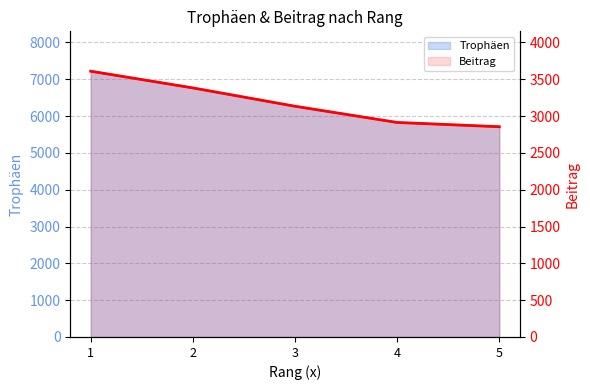

What is the difference between the second highest and minimum values in the Trophäen series?

1053